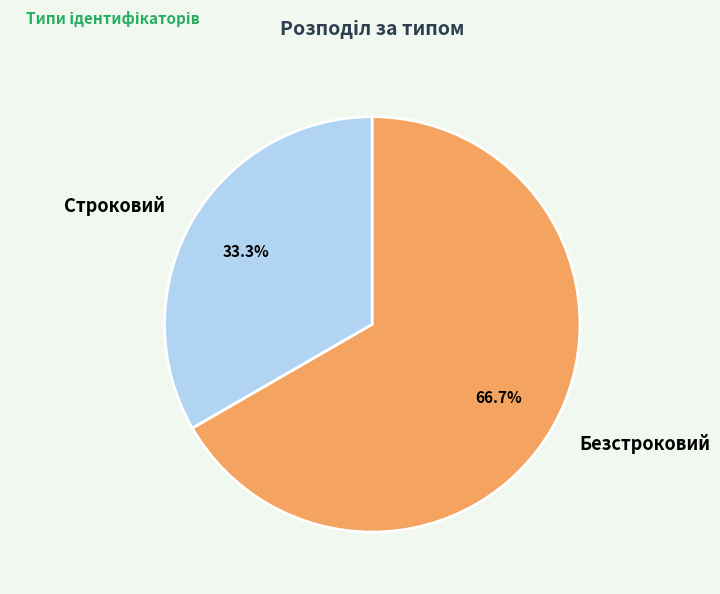

To the nearest percent, what is the difference between the largest and smallest slice percentages?

33%